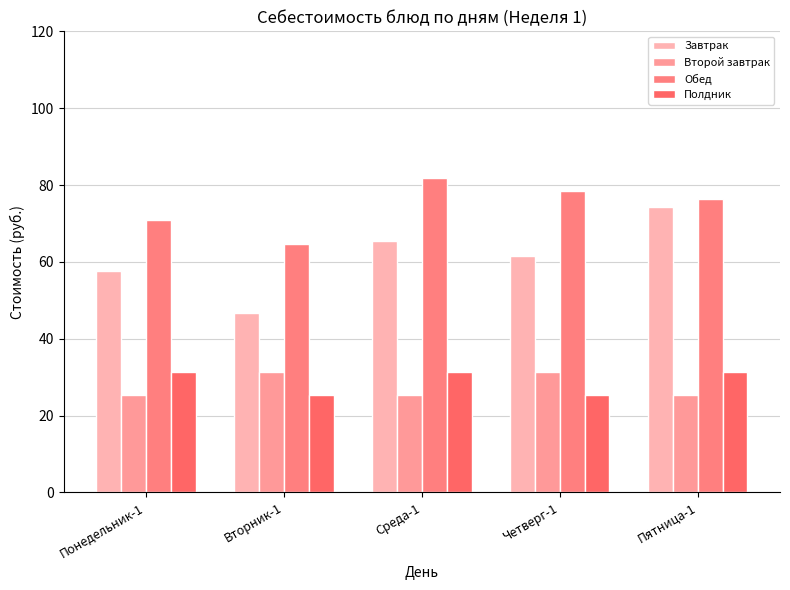

Is the value of Второй завтрак at Понедельник-1 greater than the value of Полдник at Вторник-1?

No